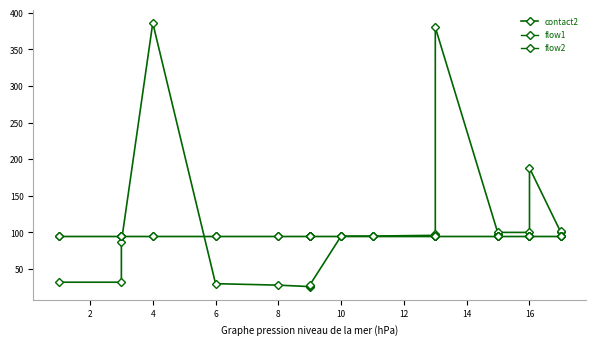

What is the total value across all series at 8?

219.0